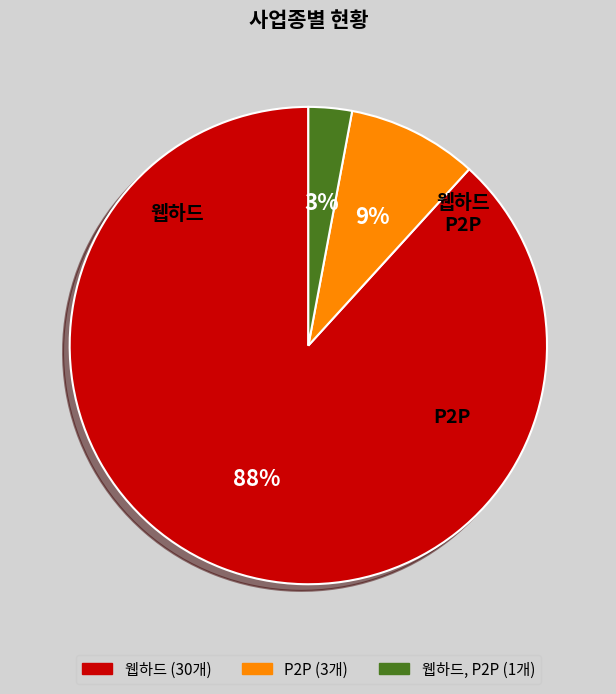

Does any single category account for the majority?

Yes